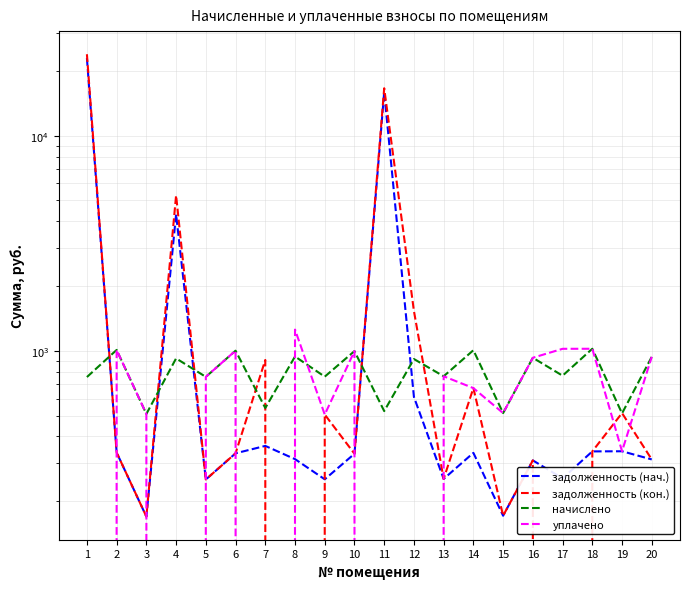

At which category does the chart reach its peak across all series?

1